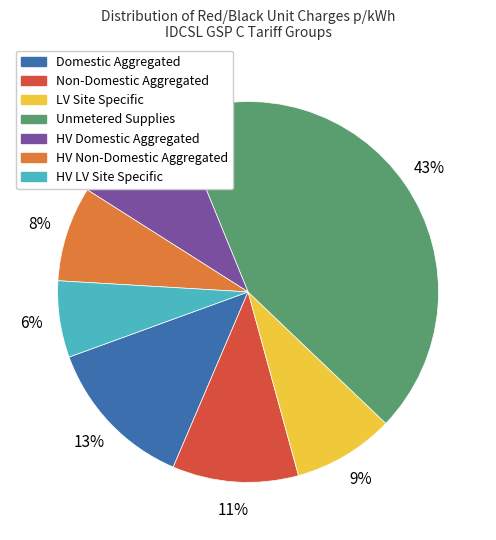

Combined, do Domestic Aggregated and HV LV Site Specific account for over 50%?

No